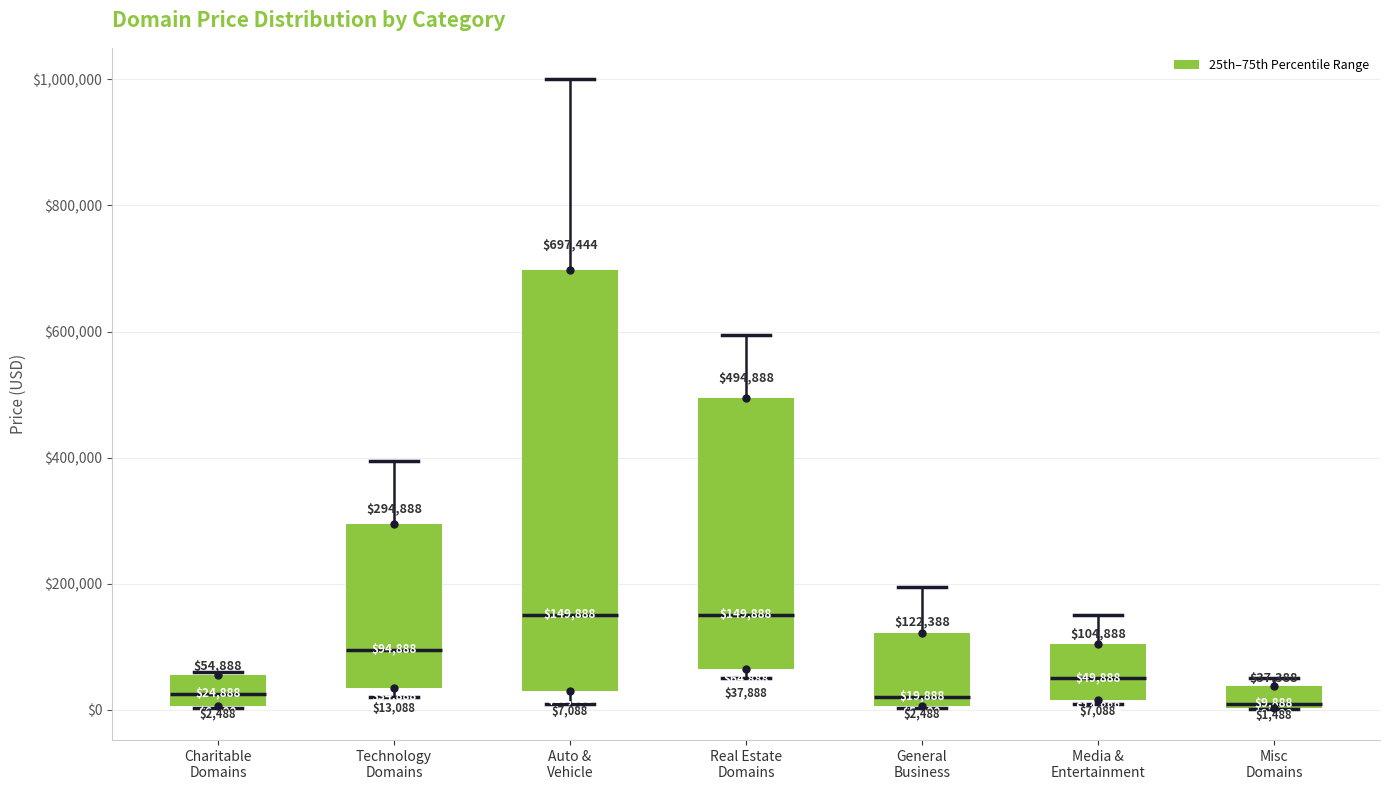

Comparing the boxes themselves (not the whiskers), which one is the tallest?

Auto & Vehicle